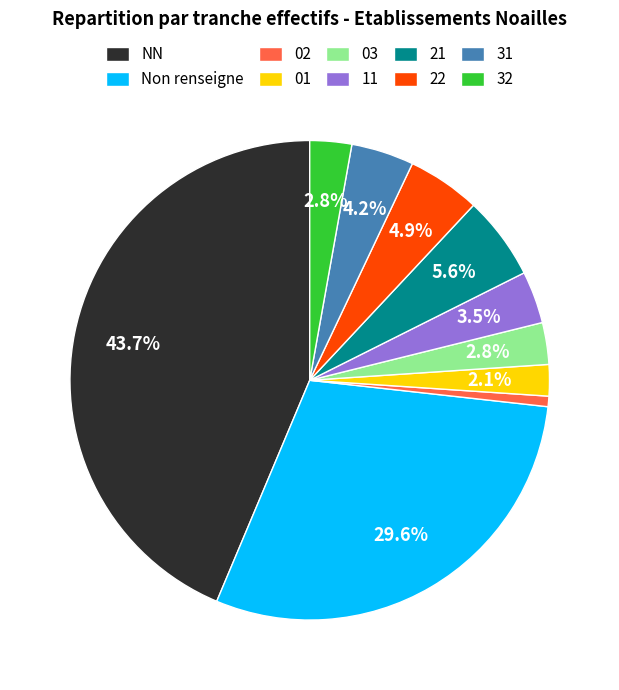

Is 31 the majority of the pie?

No